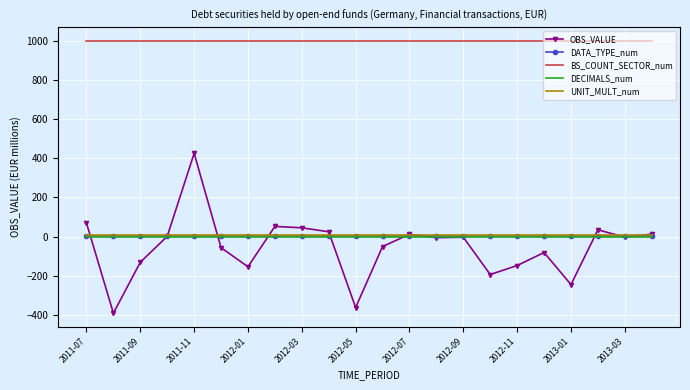

True or false: DATA_TYPE_num and DECIMALS_num intersect in this chart.

False